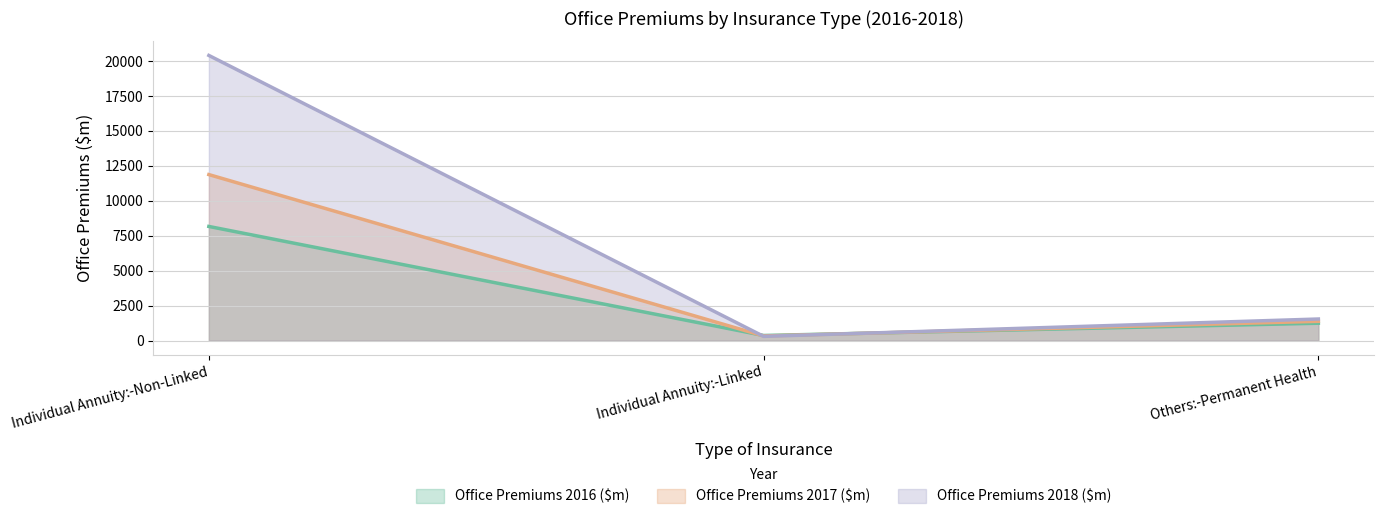

Where does the Office Premiums 2017 ($m) series first go above 1376?

Individual Annuity:-Non-Linked